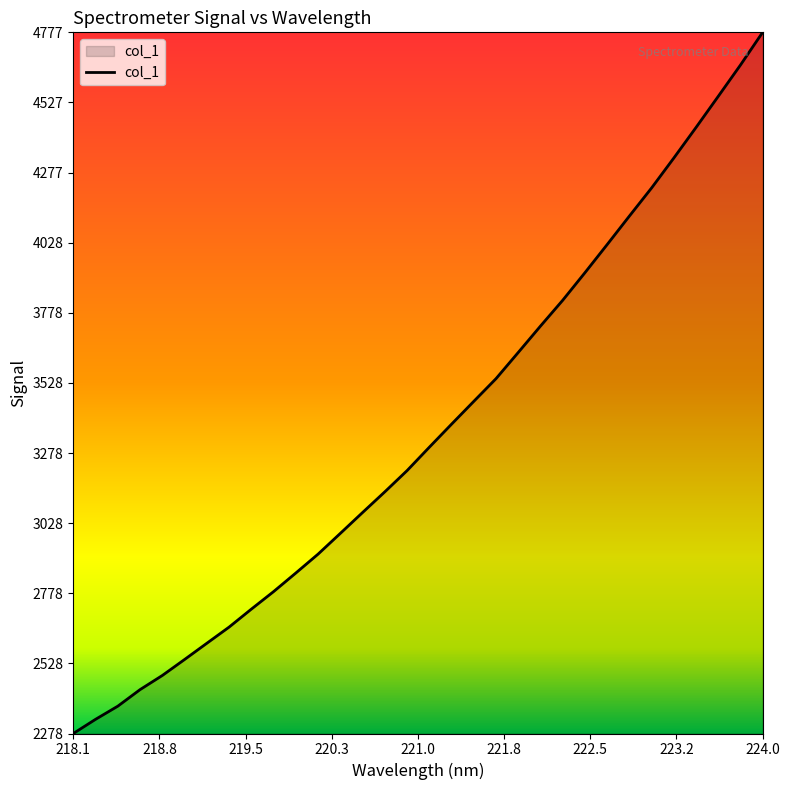

What is the maximum value shown in the chart?

4777.4